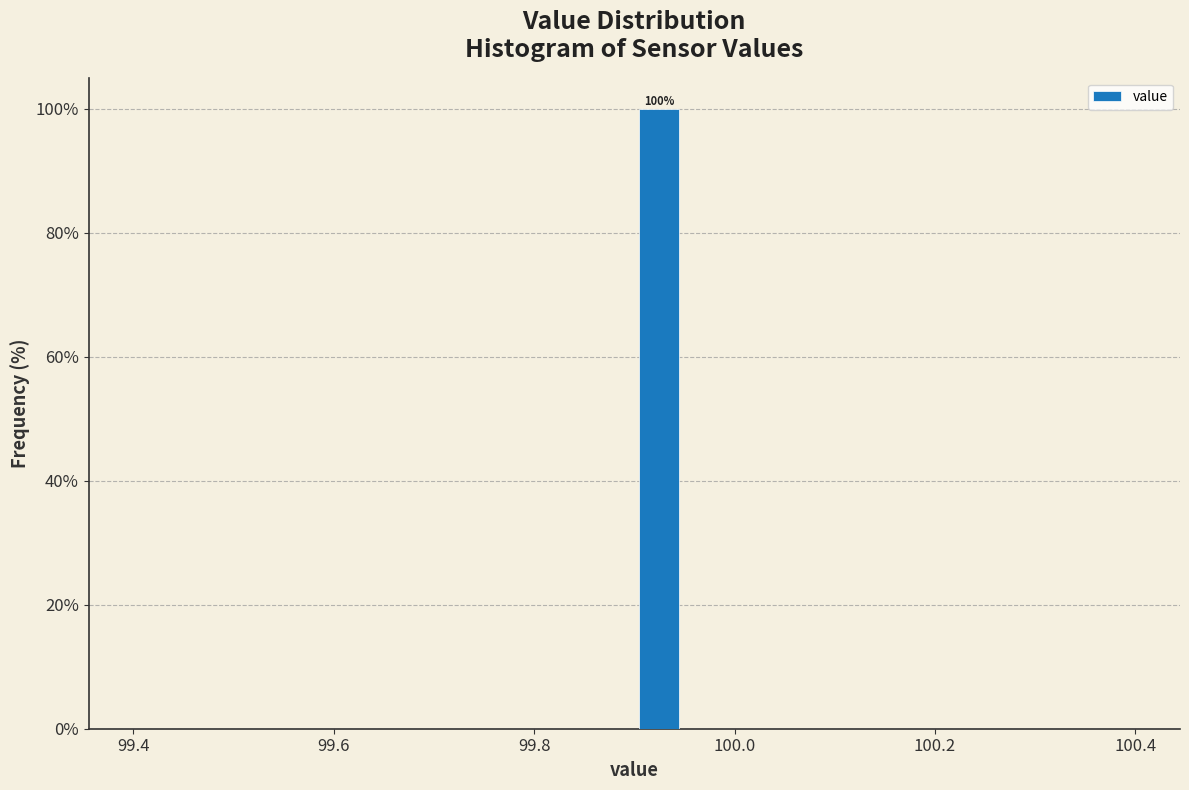

Around what value on the x-axis is the tallest bar? Give the approximate position of its centre, as read against the axis.

99.92